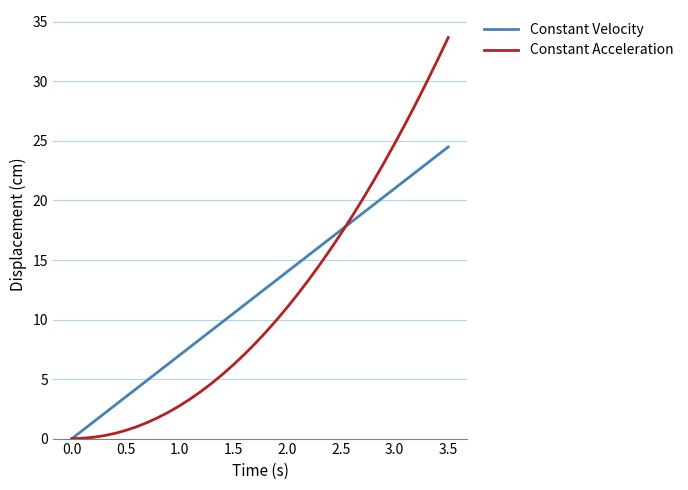

Which series has the widest spread of values?

Constant Acceleration